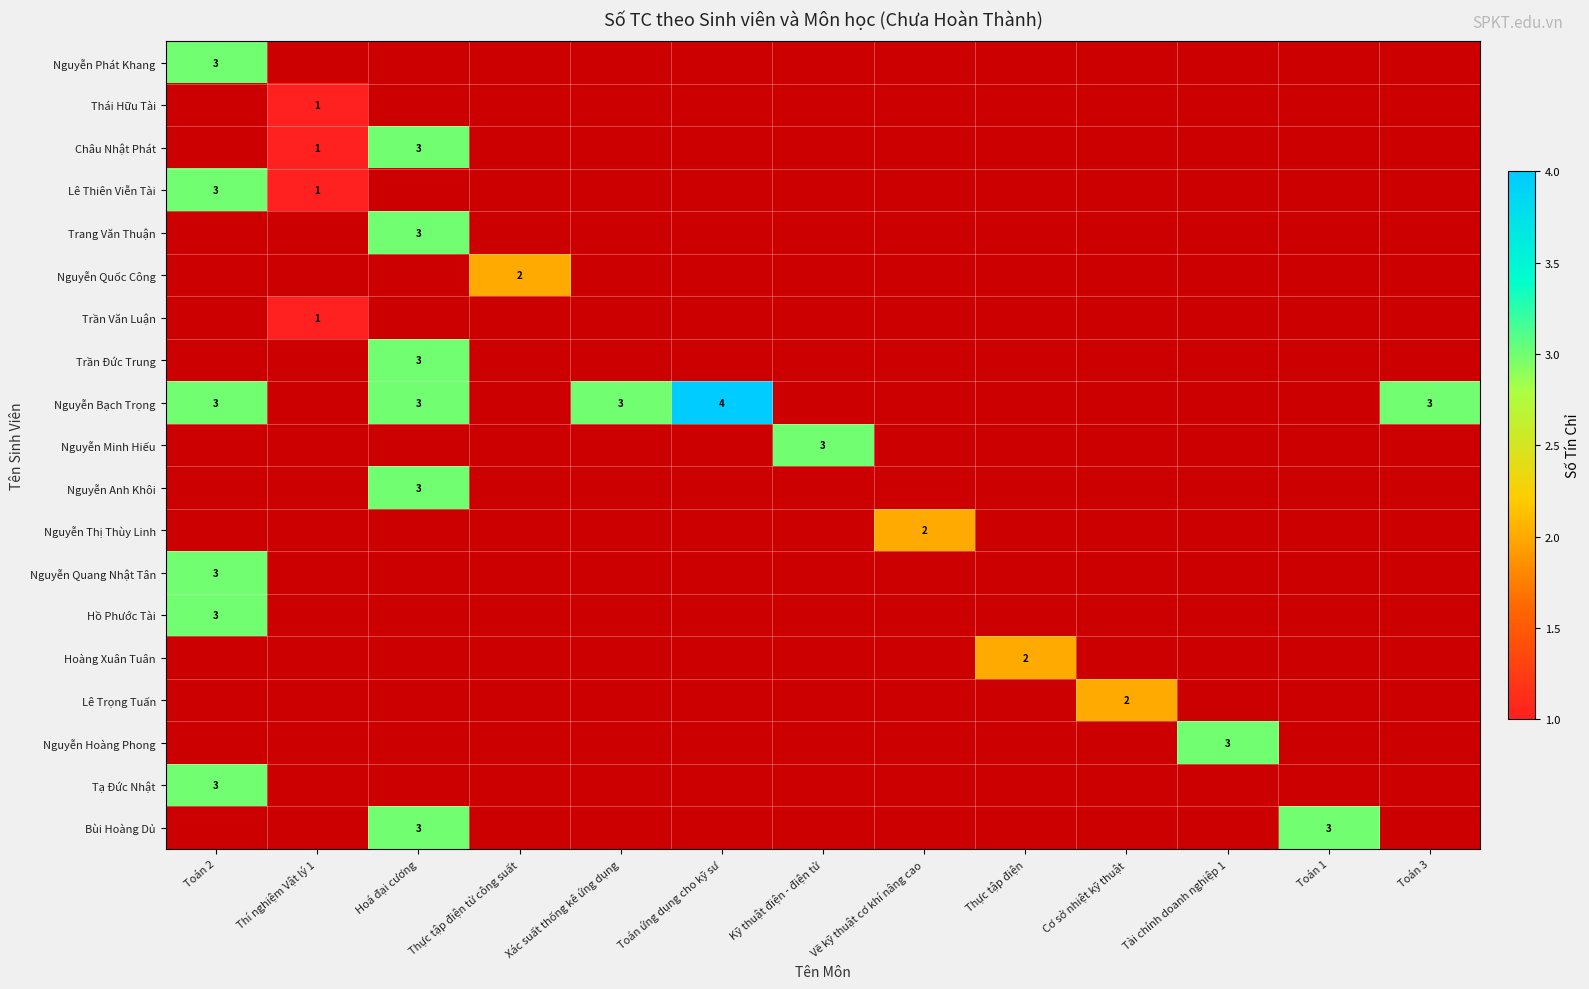

The Châu Nhật Phát series shows 1 at Thí nghiệm Vật lý 1. True or false?

True